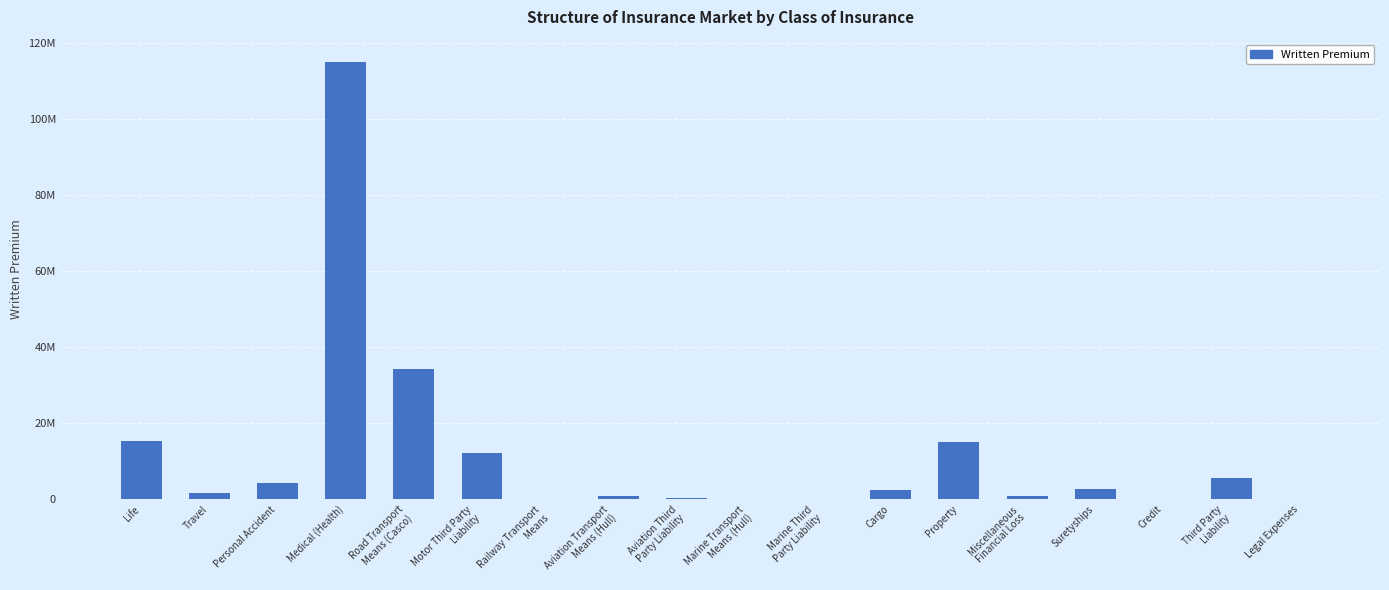

What is the sum of all values?

211103462.7